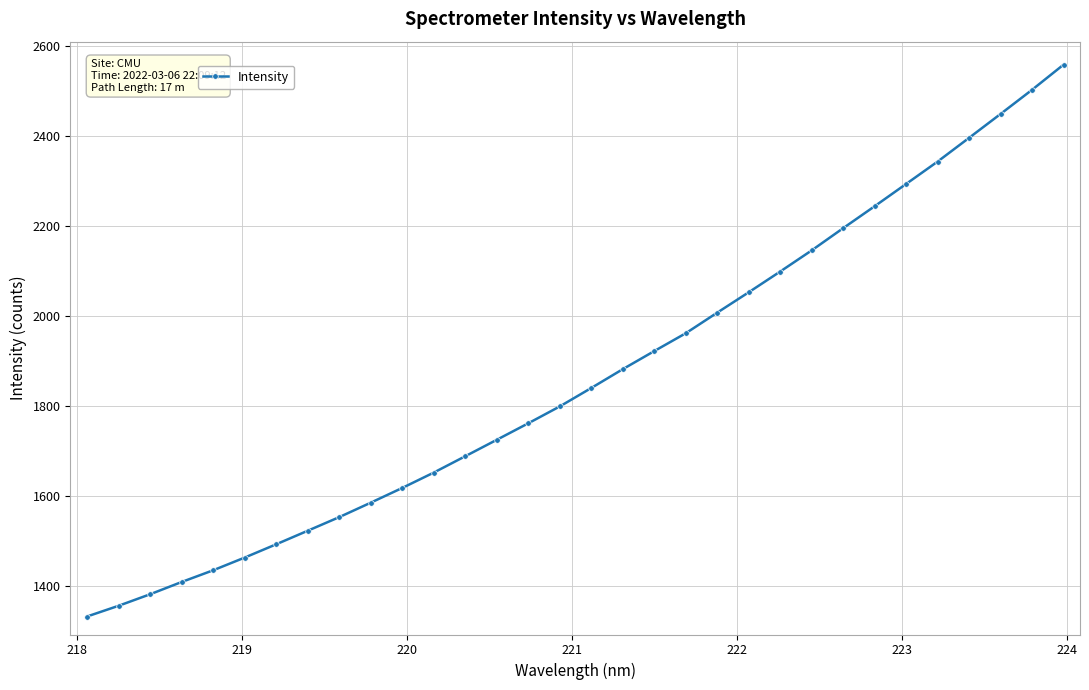

What is the value of the 14th point from the left?

1724.5